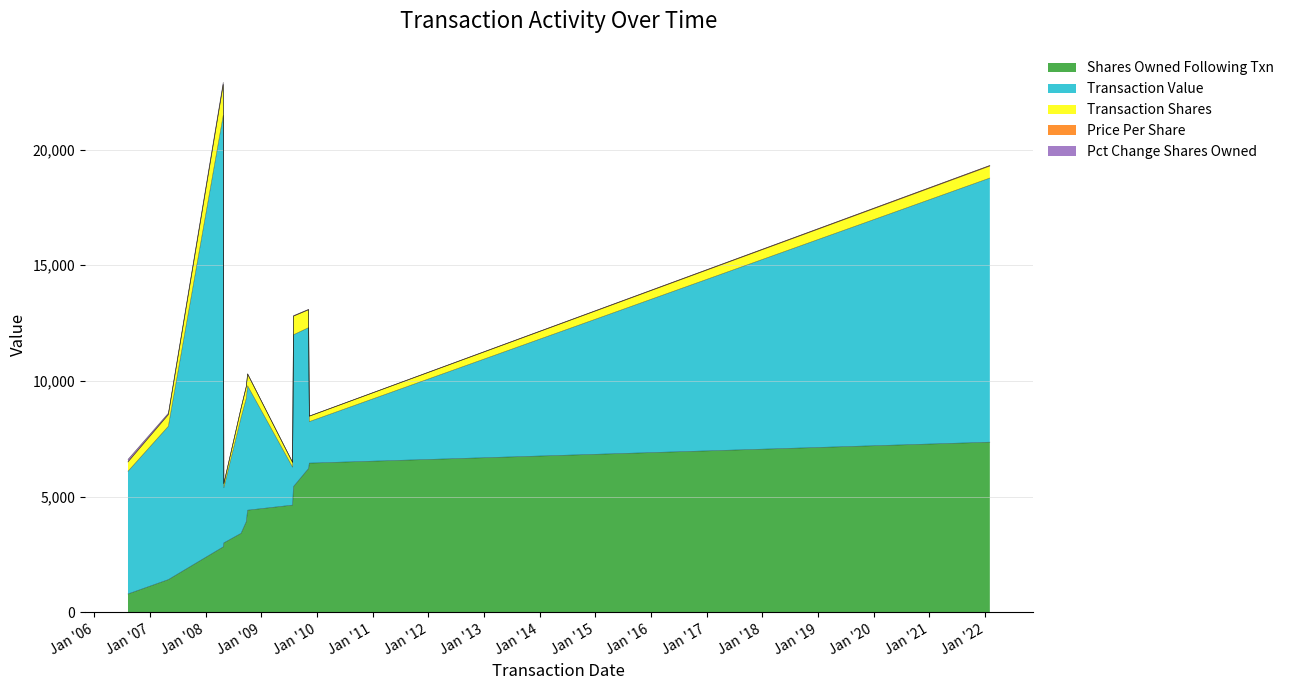

What is the label of the 2nd point from the left?

2007-05-01